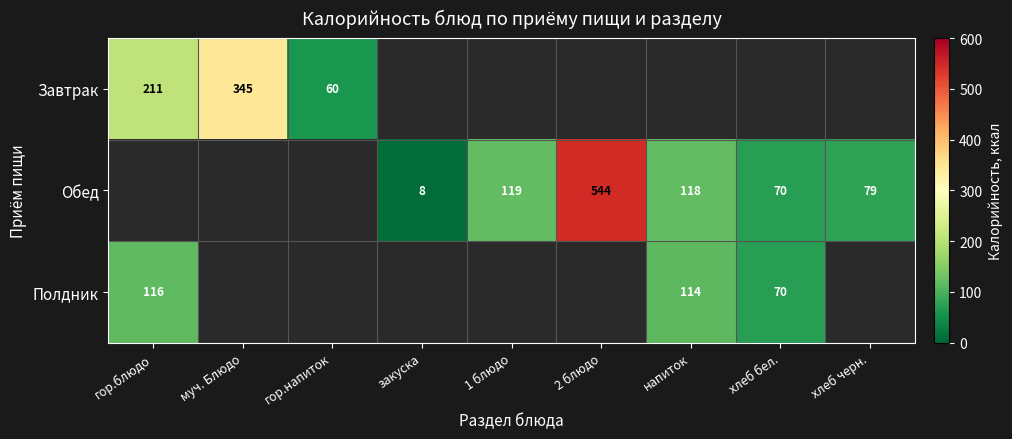

The value of Обед at хлеб бел. is 23.7. True or false?

False